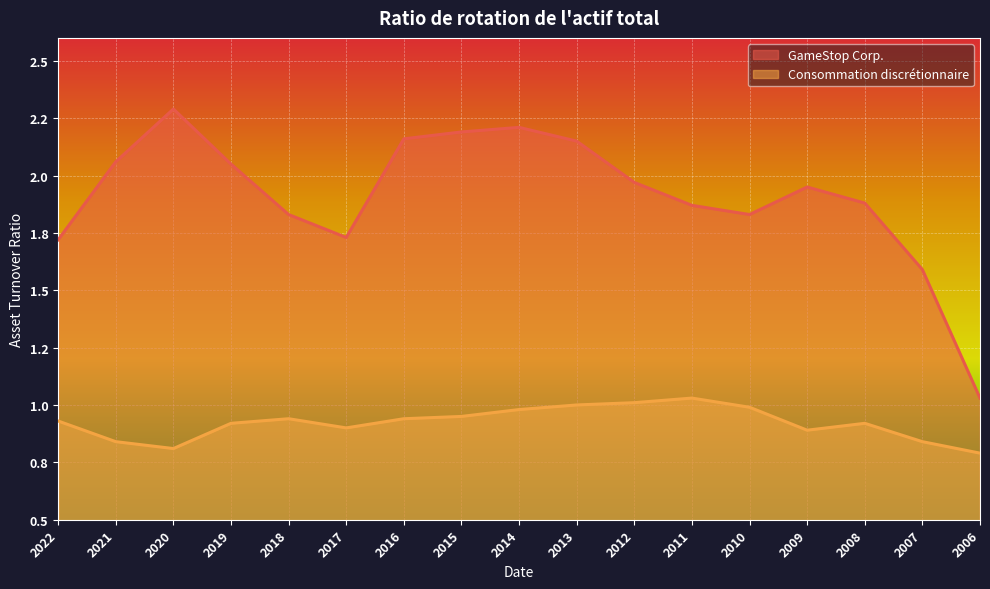

List the series in order of their overall mean, highest first.

GameStop Corp., Consommation discrétionnaire